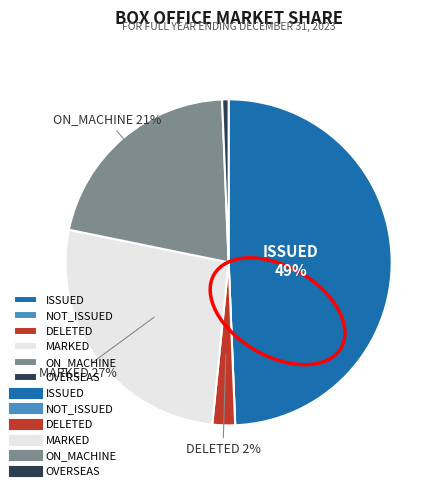

Is there a majority slice in this chart?

No